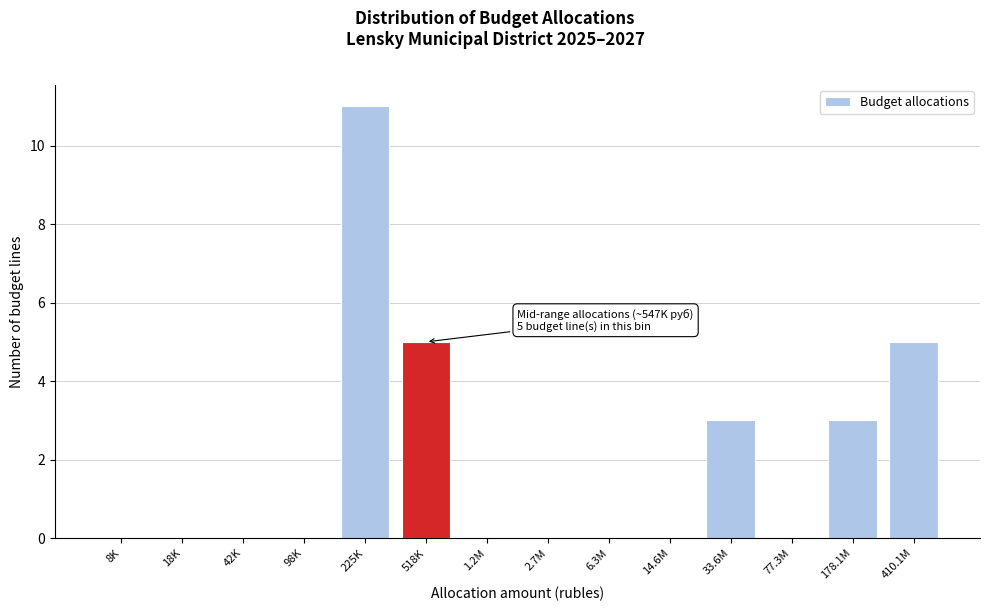

Reading right to left, what are all the values shown in this chart?

410.1M=5	178.1M=3	77.3M=0	33.6M=3	14.6M=0	6.3M=0	2.7M=0	1.2M=0	518K=5	225K=11	98K=0	42K=0	18K=0	8K=0